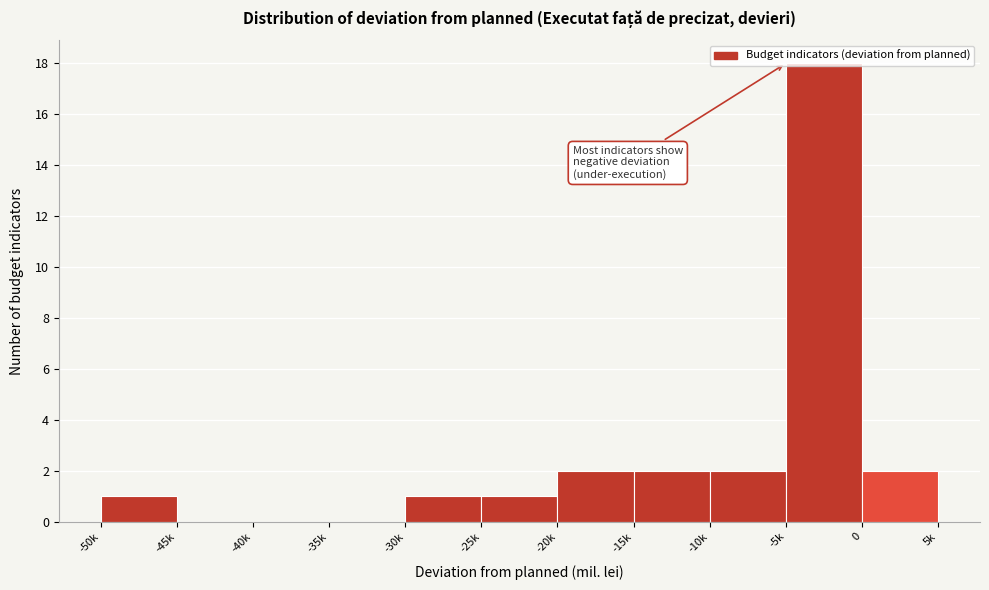

Is it true that the value at -15k is 3?

False